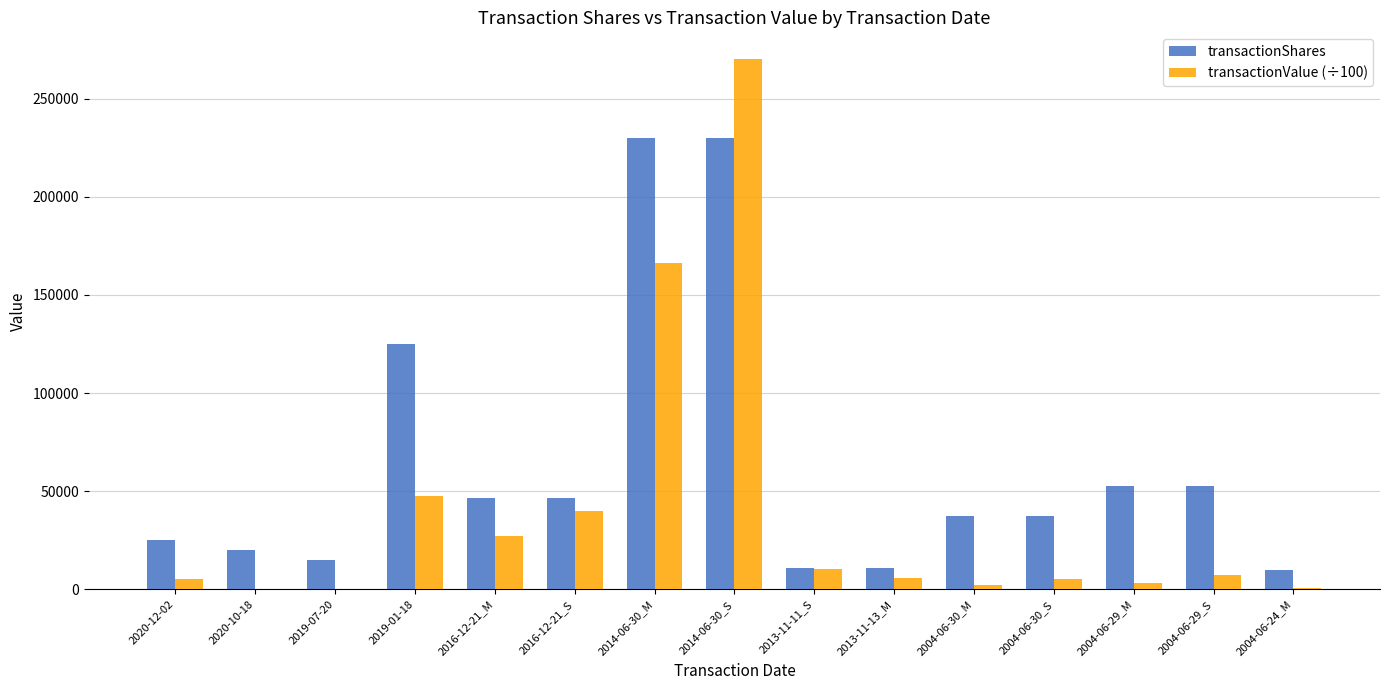

What is the maximum value shown in the chart?

270264.6